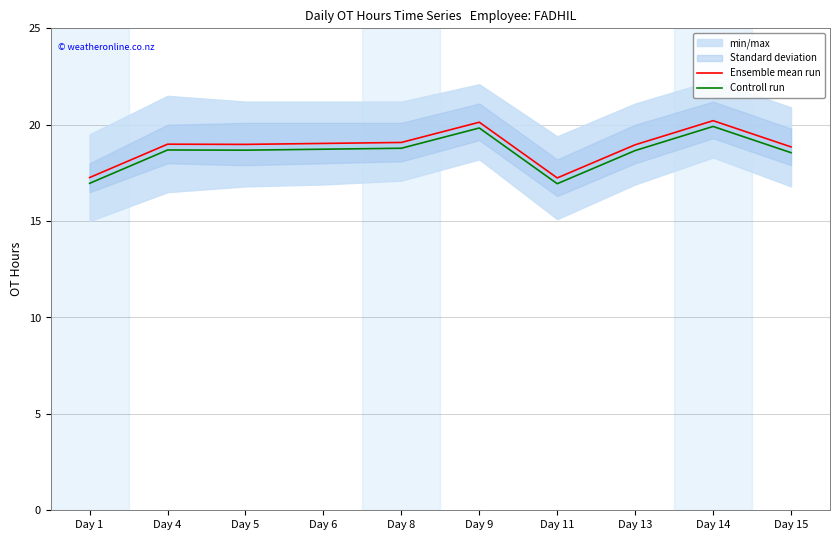

Where does the Controll run series first go above 18?

Day 4